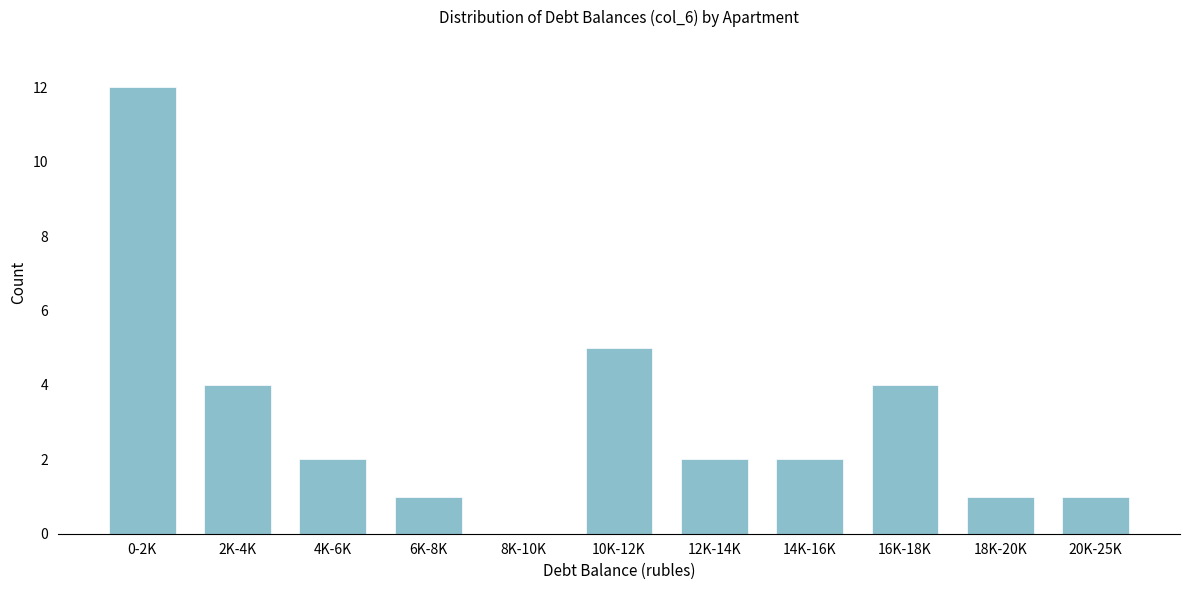

Reading left to right, list all the values displayed in this chart.

0-2K=12	2K-4K=4	4K-6K=2	6K-8K=1	8K-10K=0	10K-12K=5	12K-14K=2	14K-16K=2	16K-18K=4	18K-20K=1	20K-25K=1